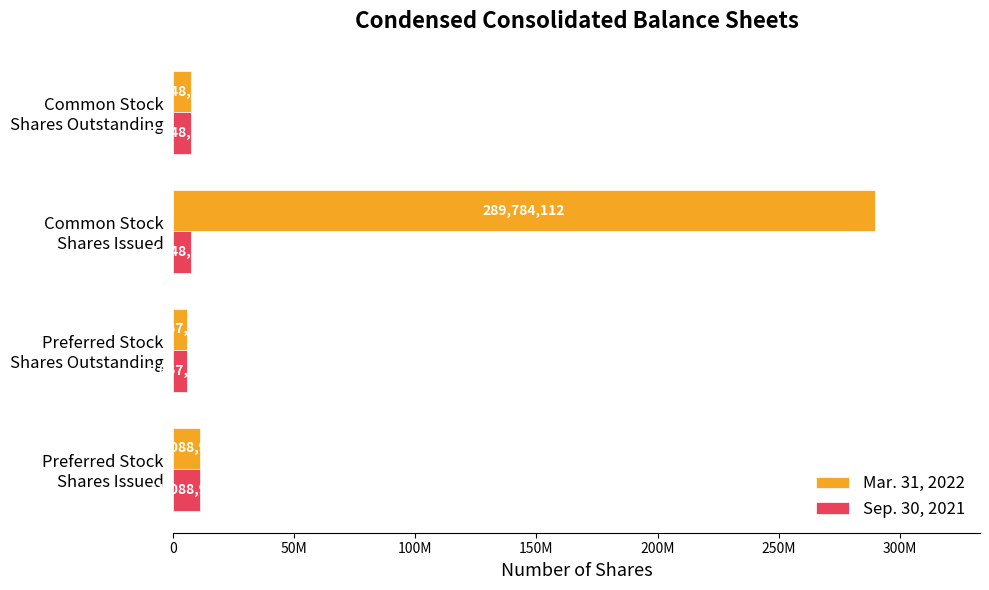

What is the difference between the second highest and minimum values in the Mar. 31, 2022 series?

5421234